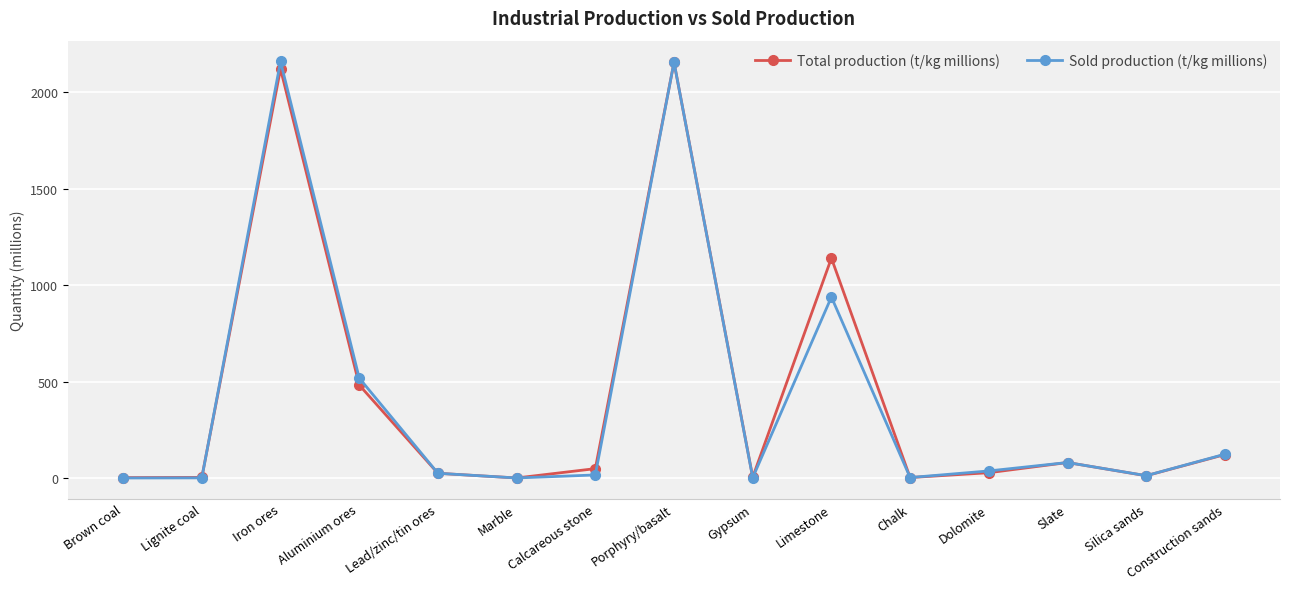

What is the greatest value displayed?

2160.3